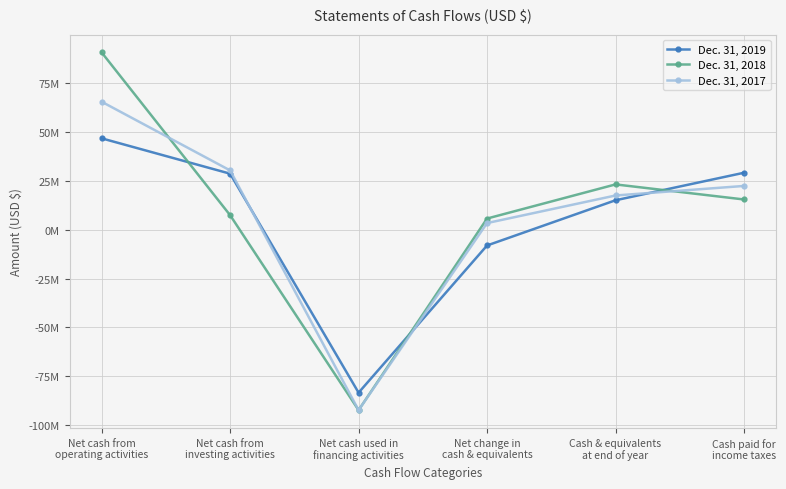

At which label does Dec. 31, 2018 reach its minimum?

Net cash used in
financing activities